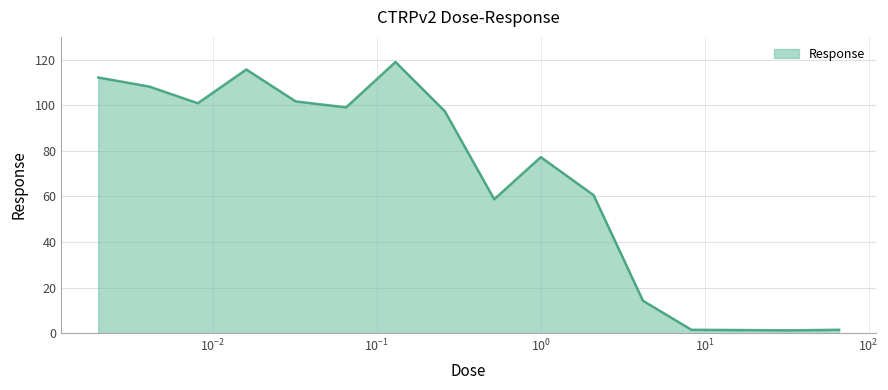

What is the greatest value displayed?

119.0